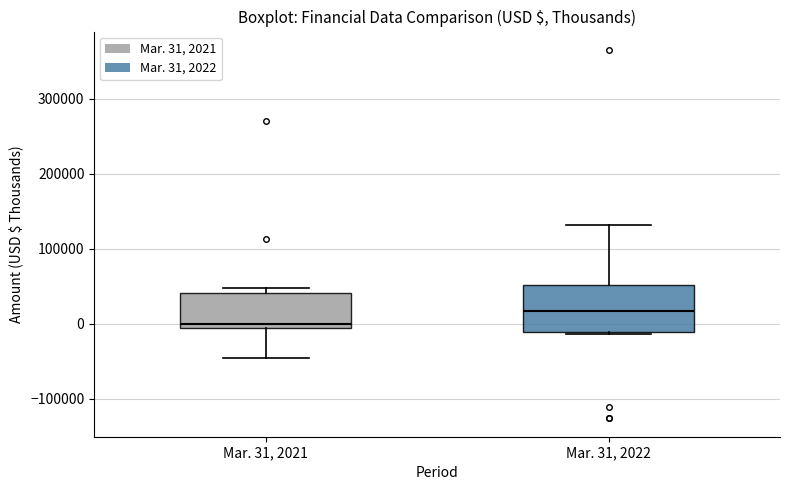

Which box is the tallest, from its lower edge to its upper edge?

Mar. 31, 2022